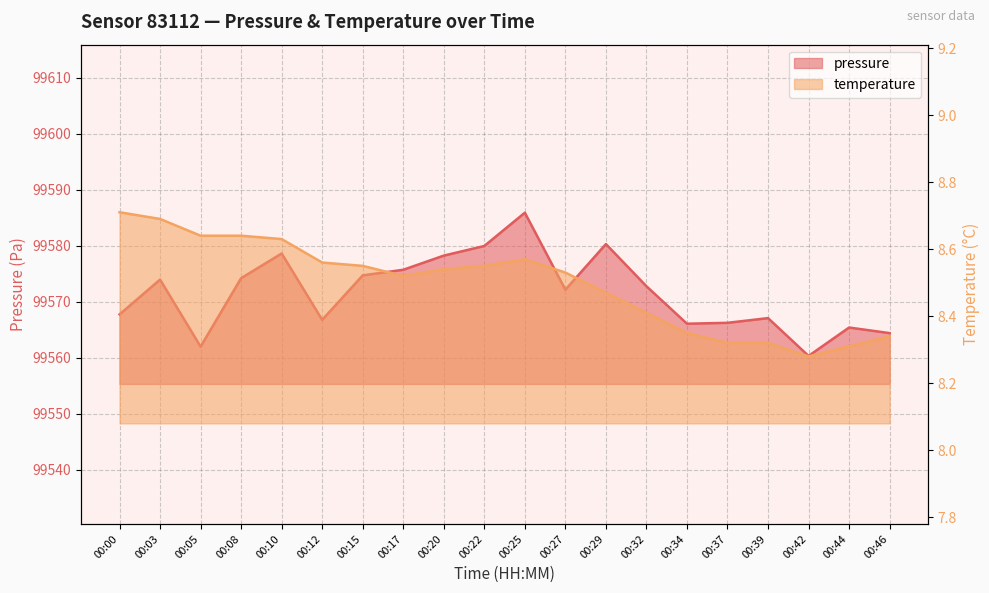

Reading left to right, transcribe all the data shown in this chart.

pressure: 00:00=99567.8	00:03=99574.0	00:05=99562.0	00:08=99574.2	00:10=99578.6	00:12=99566.8	00:15=99574.7	00:17=99575.7	00:20=99578.2	00:22=99580.0	00:25=99585.9	00:27=99572.2	00:29=99580.3	00:32=99572.8	00:34=99566.1	00:37=99566.2	00:39=99567.1	00:42=99560.3	00:44=99565.4	00:46=99564.4
temperature: 00:00=8.7	00:03=8.7	00:05=8.6	00:08=8.6	00:10=8.6	00:12=8.6	00:15=8.6	00:17=8.5	00:20=8.5	00:22=8.6	00:25=8.6	00:27=8.5	00:29=8.5	00:32=8.4	00:34=8.3	00:37=8.3	00:39=8.3	00:42=8.3	00:44=8.3	00:46=8.3